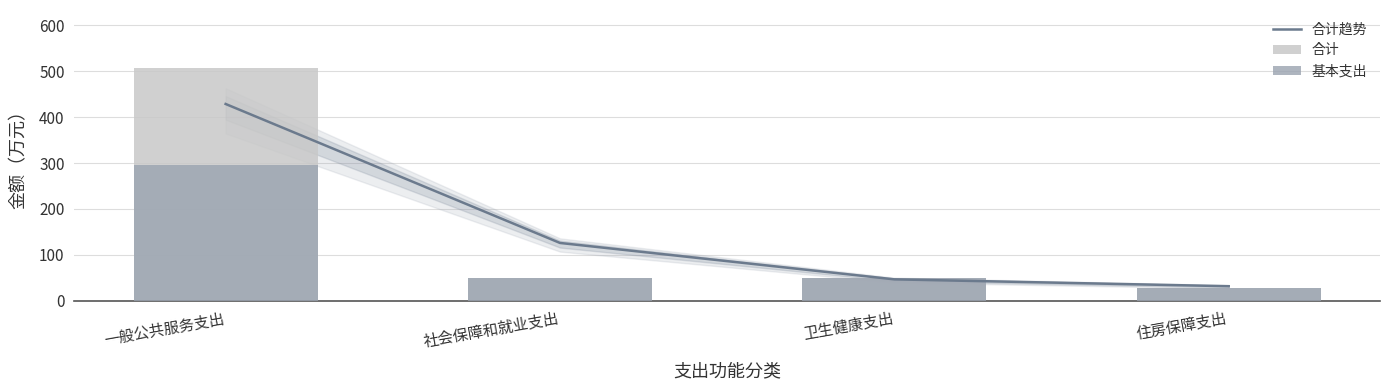

Reading left to right, transcribe all the data shown in this chart.

合计趋势: 428.8	125.7	46.3	31.3
合计: 507.0	48.8	48.6	27.8
基本支出: 294.8	48.8	48.6	27.8